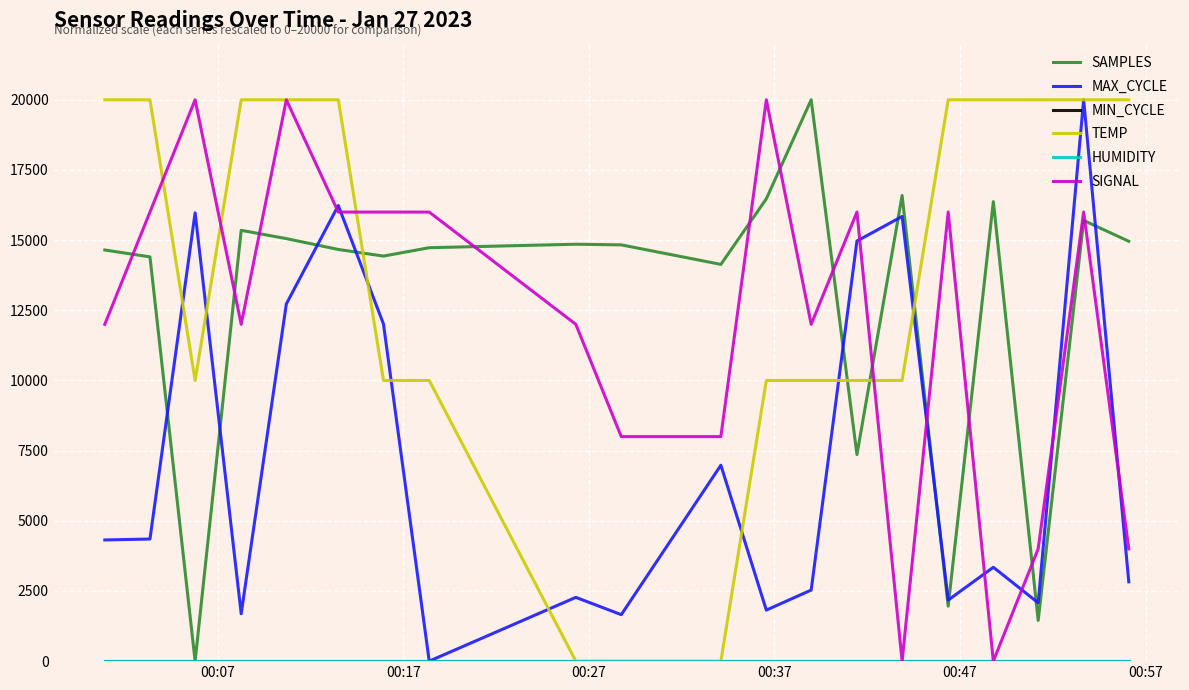

What is the maximum value shown in the chart?

20000.0